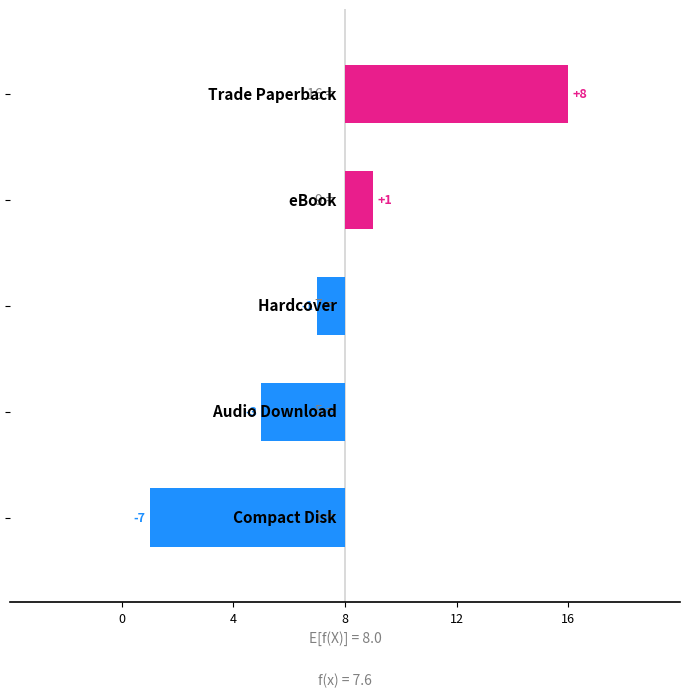

What is the change in value from 4 to 8?

-2